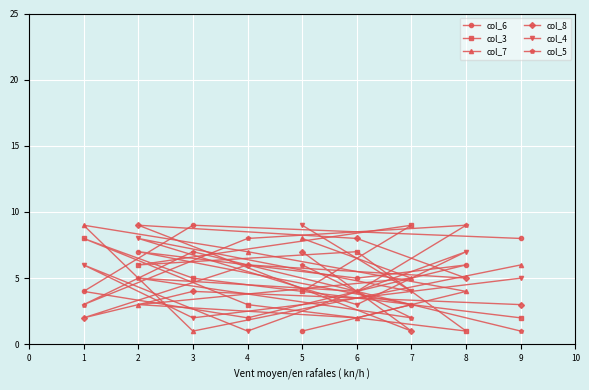

True or false: col_8 has a value of 3 at 1.

False